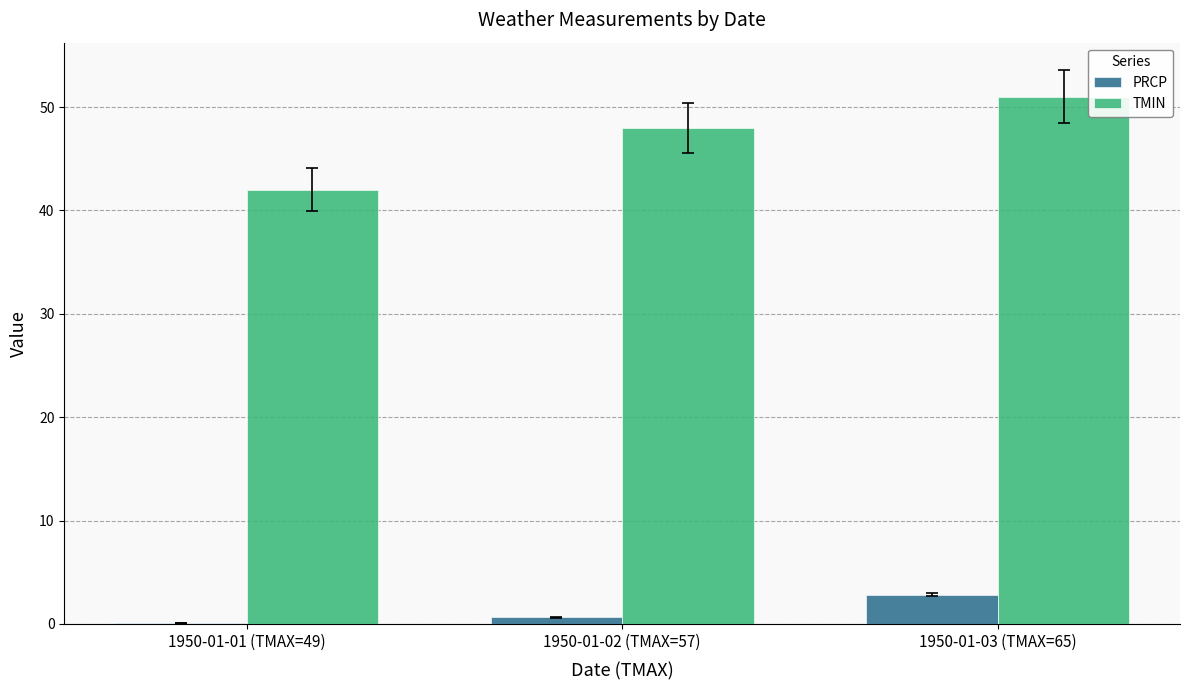

How many distinct data groups are displayed?

2